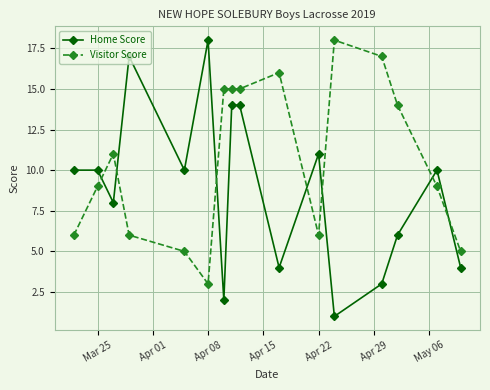

What is the value of the Home Score point at the 3rd from the left?

8